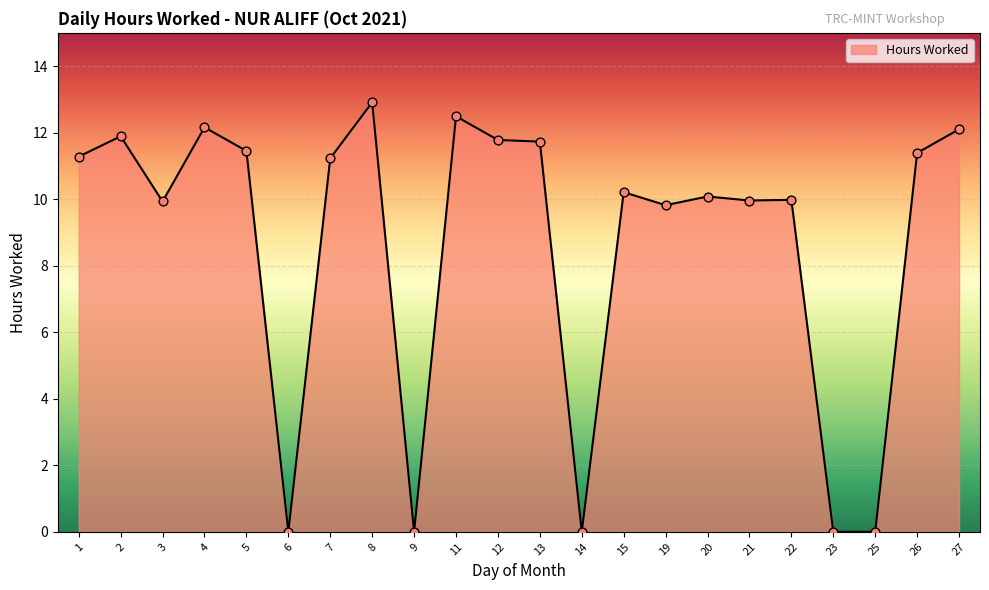

Approximately how many times larger is the value at 4 compared to 8?

0.9